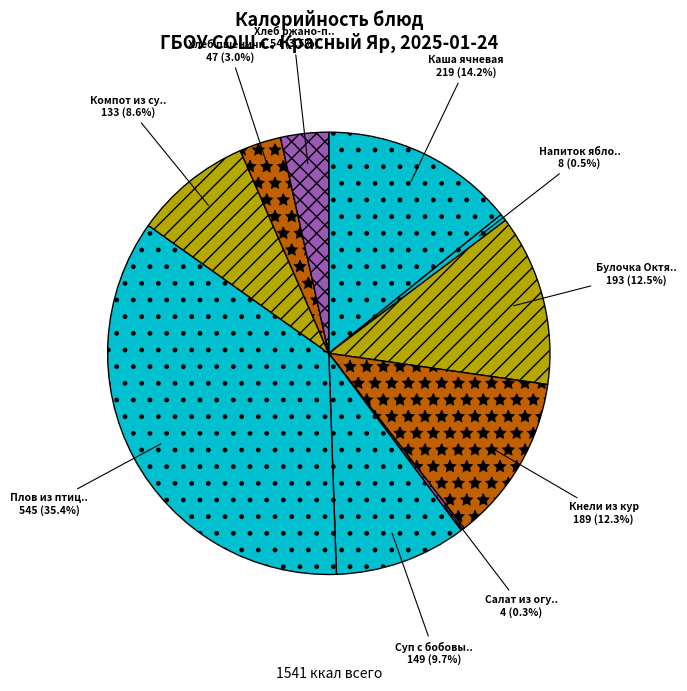

Count the number of slices in the pie.

10